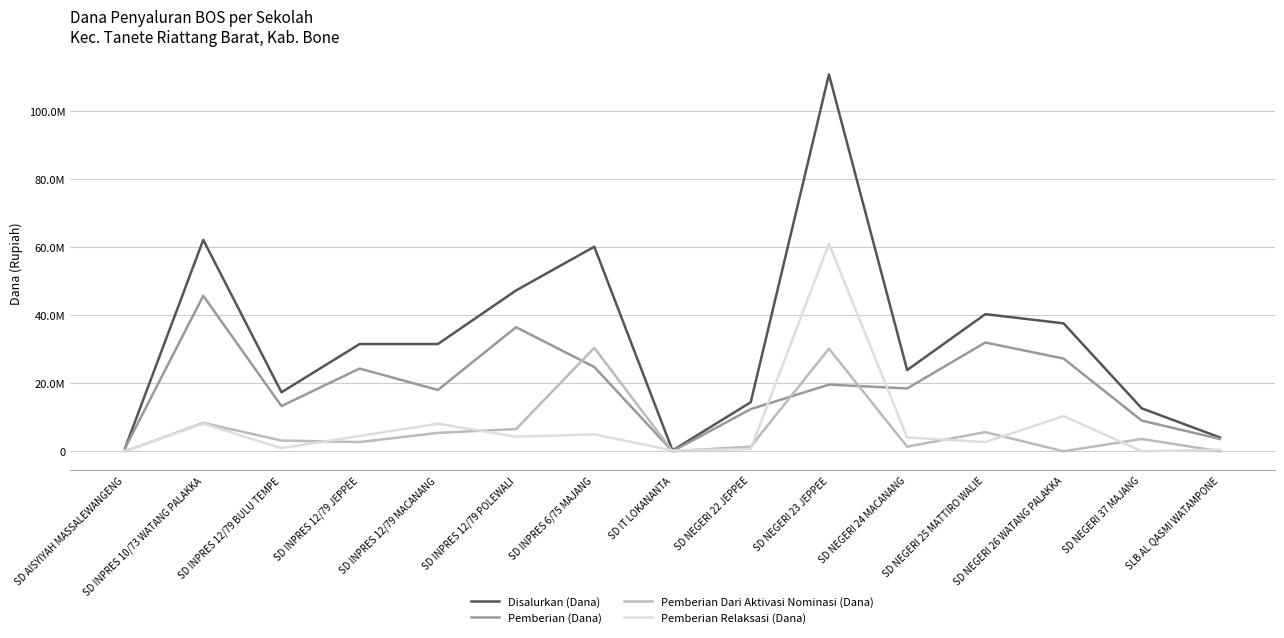

Is the value of Pemberian Dari Aktivasi Nominasi (Dana) at SD INPRES 12/79 POLEWALI greater than the value of Pemberian Relaksasi (Dana) at SD INPRES 12/79 BULU TEMPE?

Yes